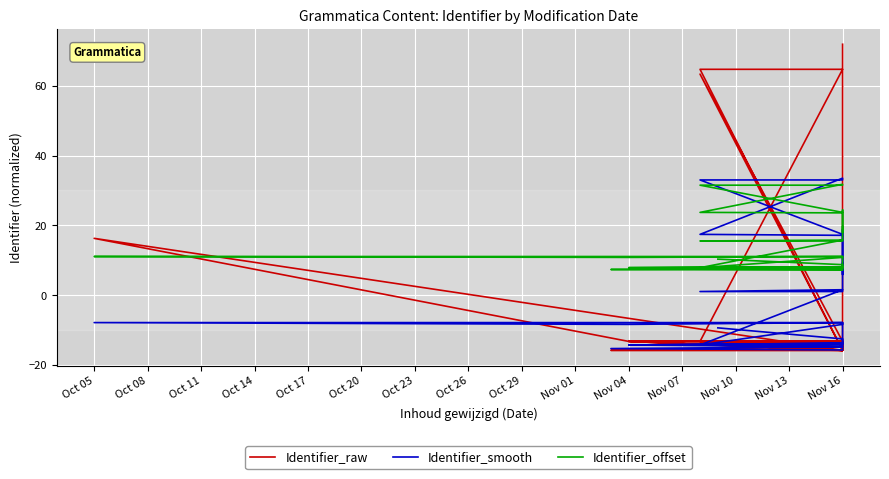

What is the maximum value shown in the chart?

71.9